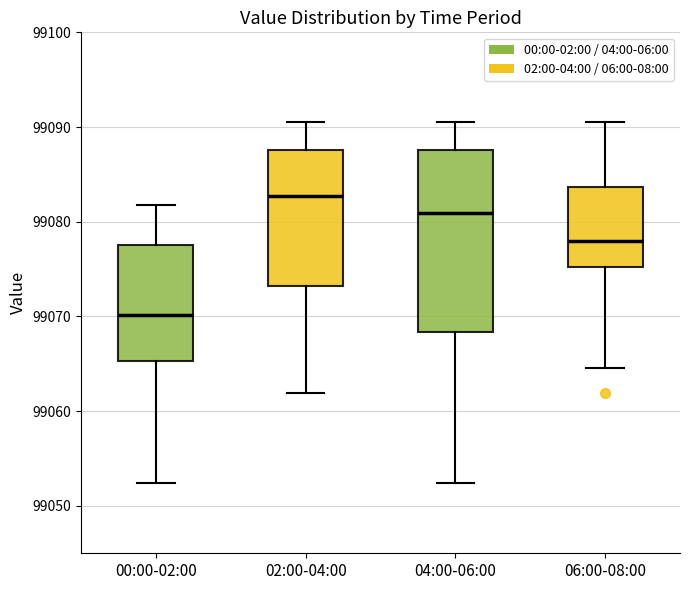

Reading left to right, read every box against the y-axis: the position of its median line, the range the box covers, and the ends of its whiskers. The values are not printed on the chart, so give them approximately, as read against the axis.

00:00-02:00: median 99070, box 99065 to 99078, whiskers 99052 to 99082
02:00-04:00: median 99083, box 99073 to 99088, whiskers 99062 to 99091
04:00-06:00: median 99081, box 99068 to 99088, whiskers 99052 to 99091
06:00-08:00: median 99078, box 99075 to 99084, whiskers 99065 to 99091